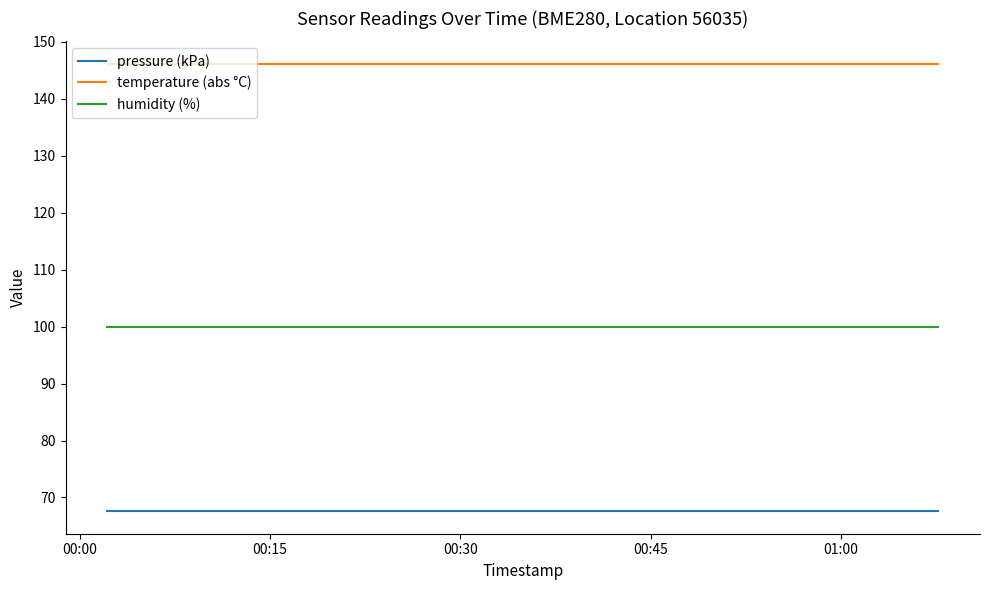

Which series has the largest total across all categories?

temperature (abs °C)